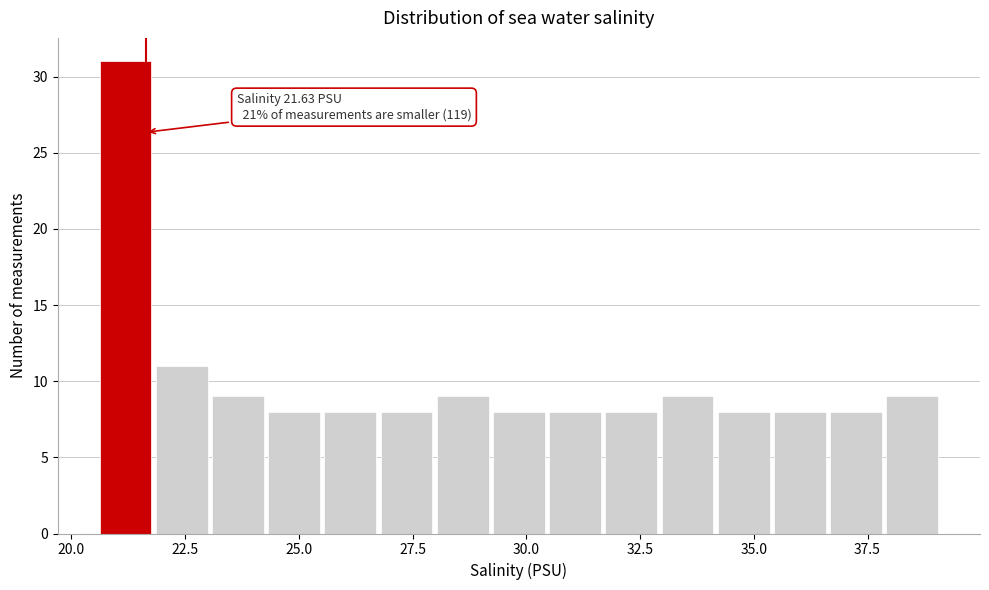

Around what value on the x-axis is the tallest bar? Give the approximate position of its centre, as read against the axis.

21.0